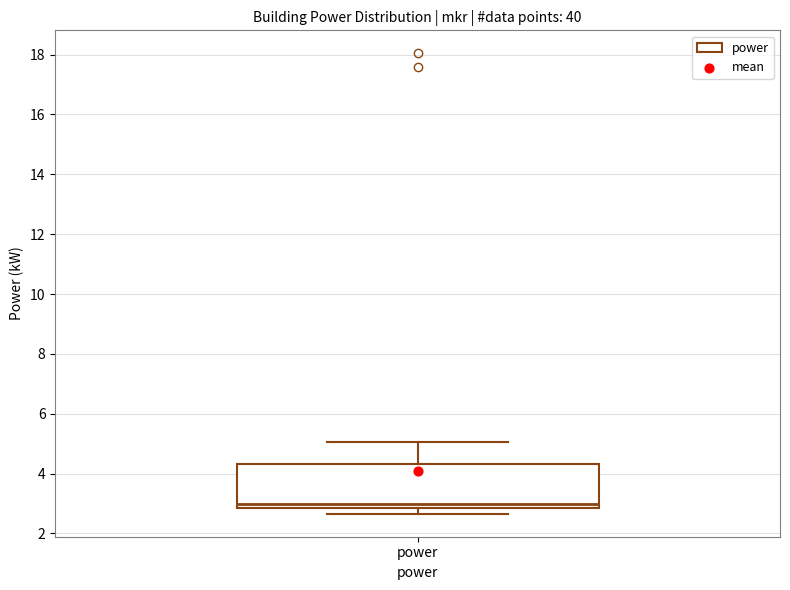

Where does the median line of the box for power sit on the y-axis? The values are not printed on the chart, so give them approximately, as read against the axis.

3.0